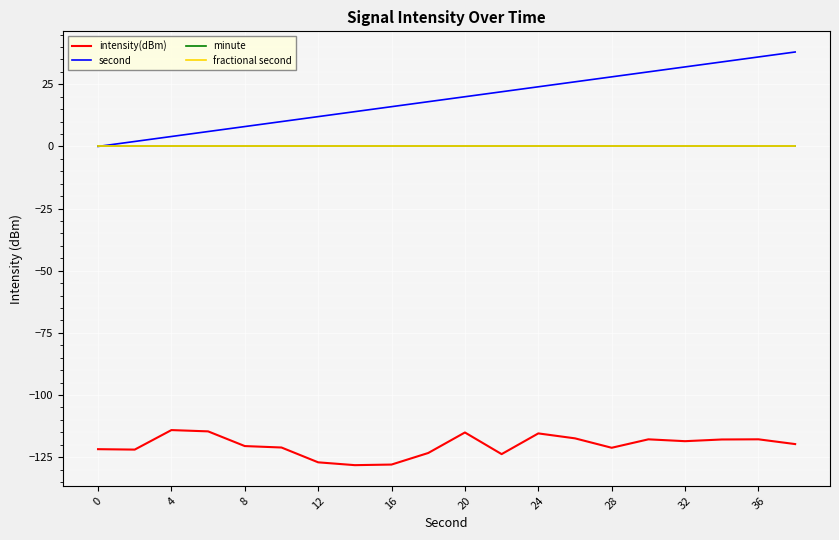

Does the chart display data point markers on the line(s)?

No